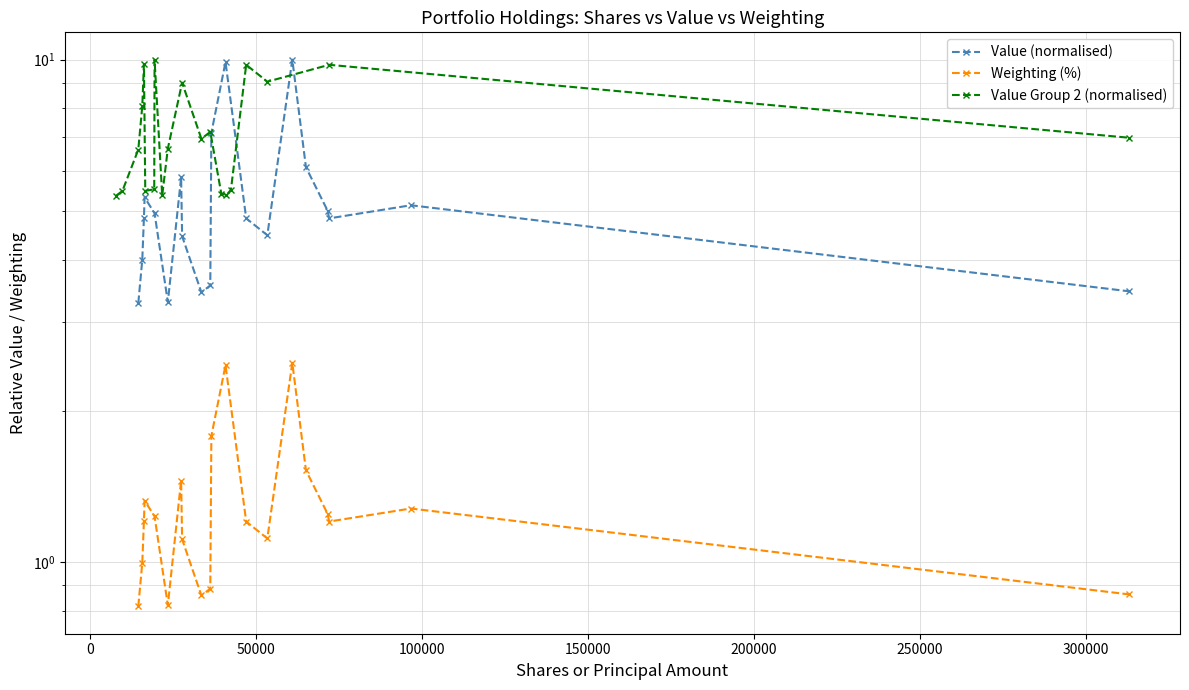

What is the difference between the maximum and second lowest values in the Value Group 2 (normalised) series?

4.6